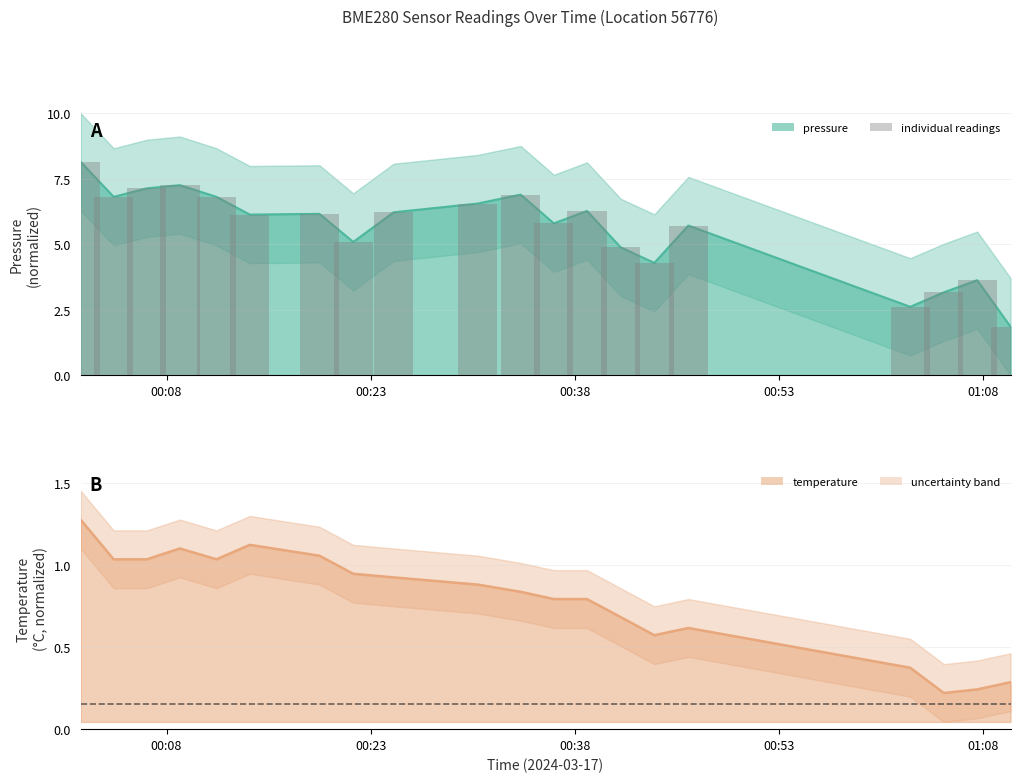

How many values in the pressure series are below 6?

9